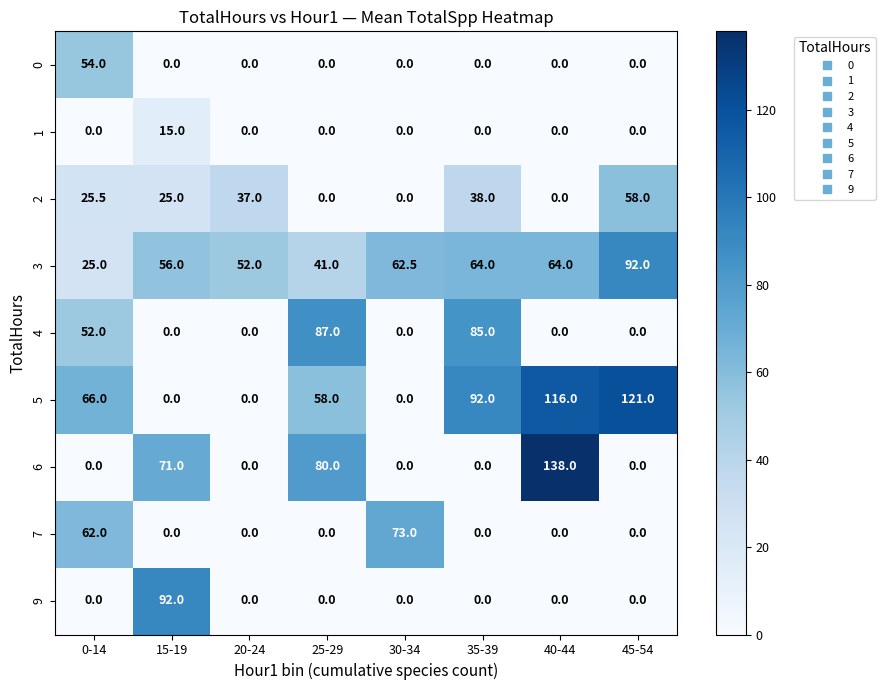

How many values in the 6 series exceed 0?

3